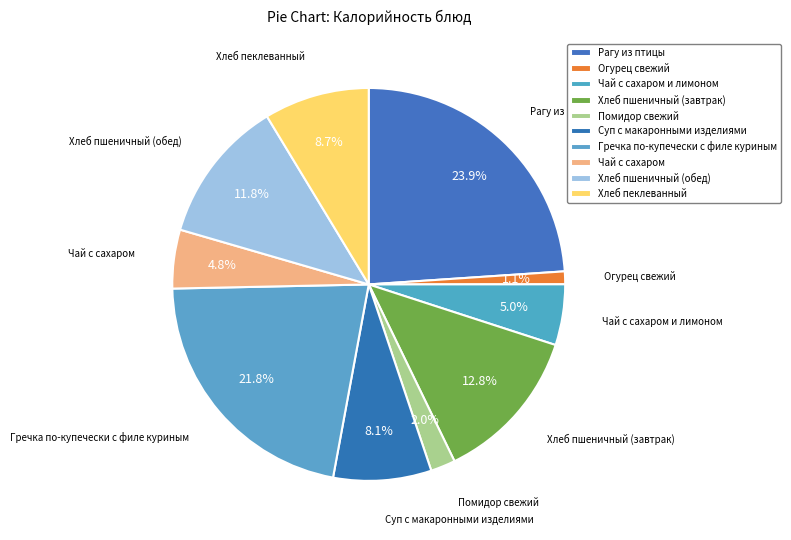

To the nearest percent, what is the average slice percentage?

10%